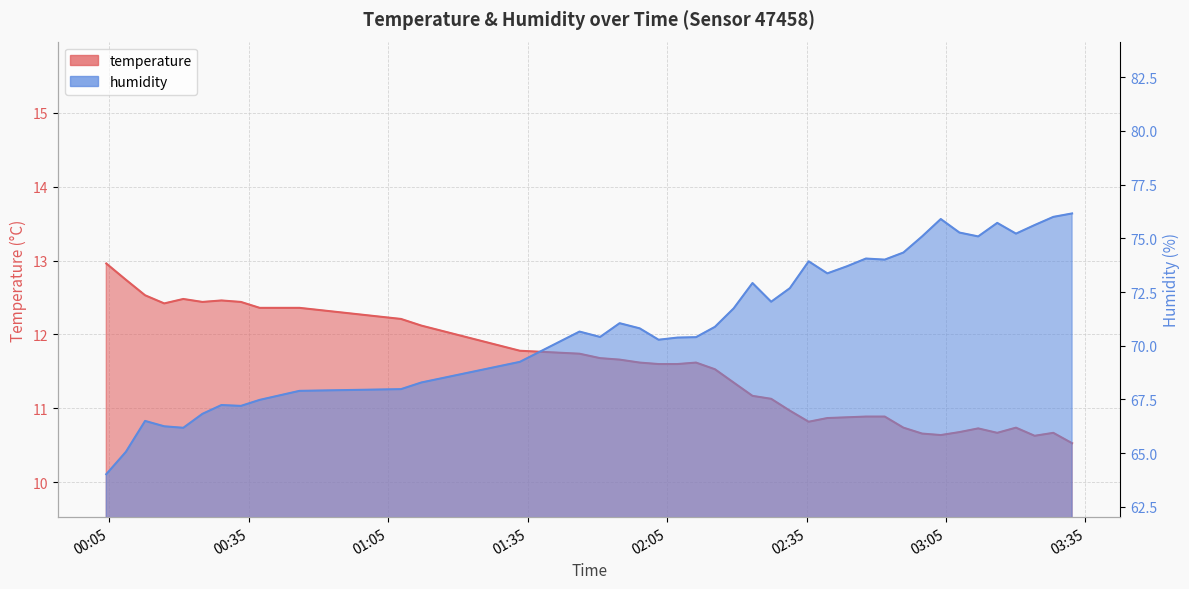

Is it true that temperature equals 10.7 at 2022-09-03T03:07:53?

True